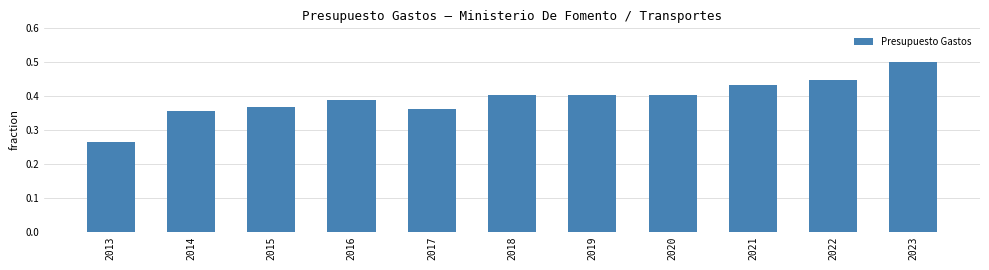

What is the sum of all values?

4.3